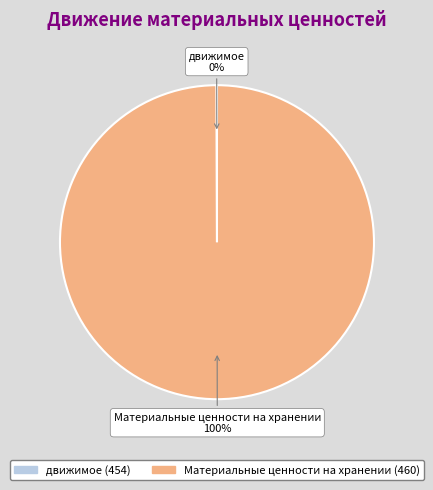

To the nearest percent, what is the average slice percentage?

50%